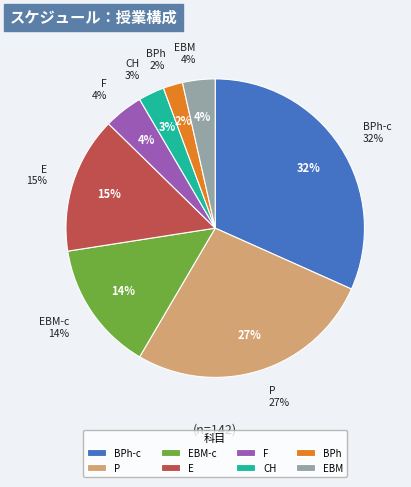

Does P represent more than half of the total?

No